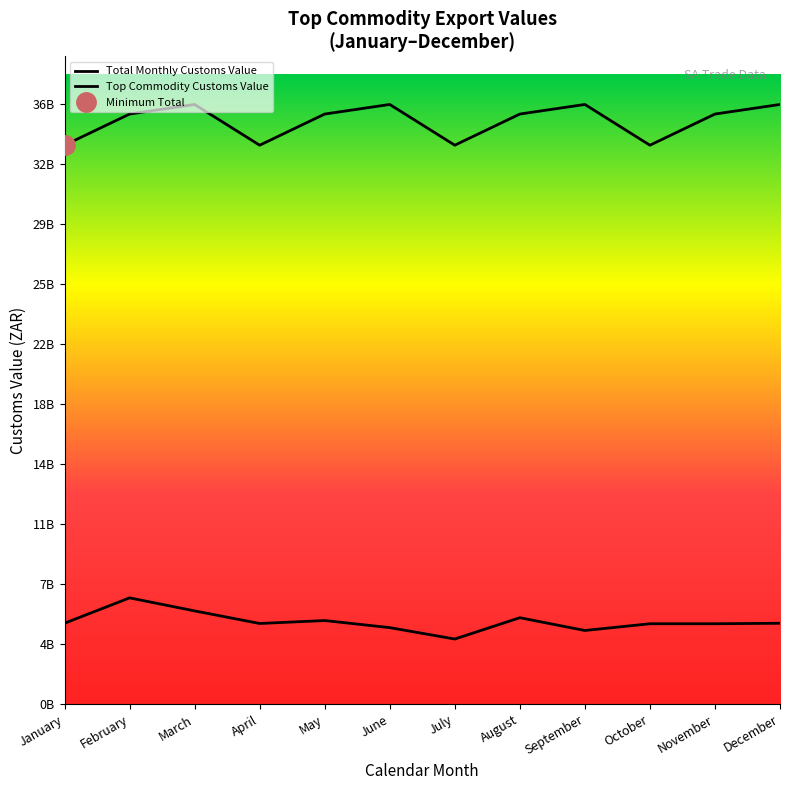

Which category has the highest value across all series?

March